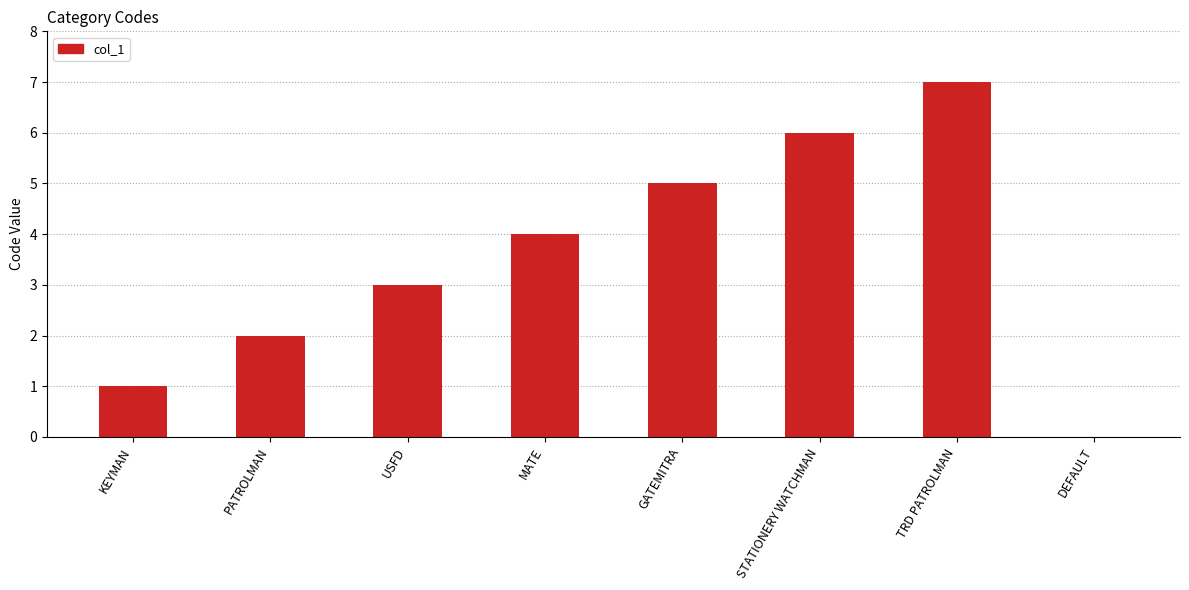

What is the greatest value displayed?

7